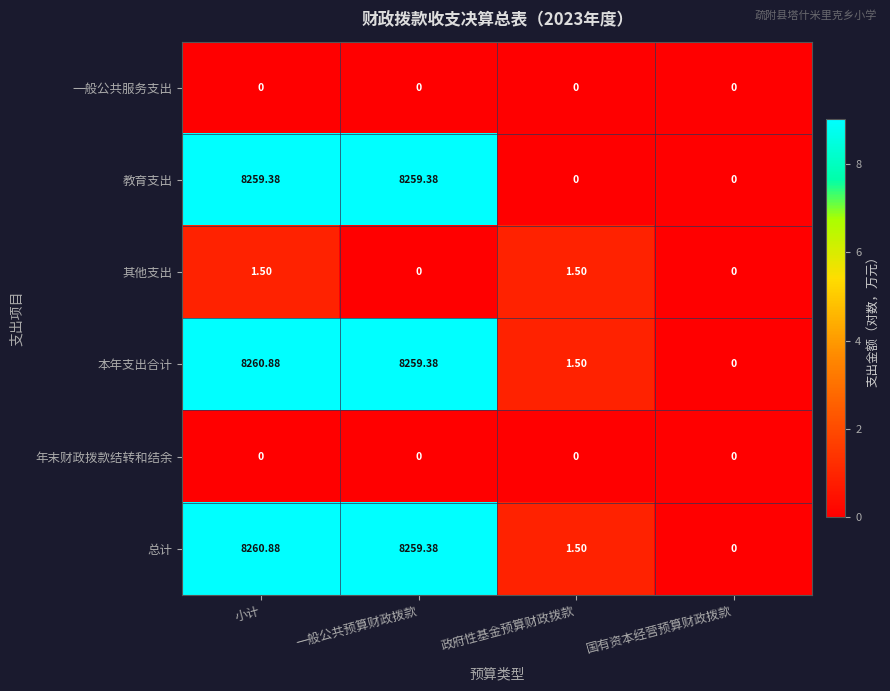

At how many categories does at least one series exceed 8?

2